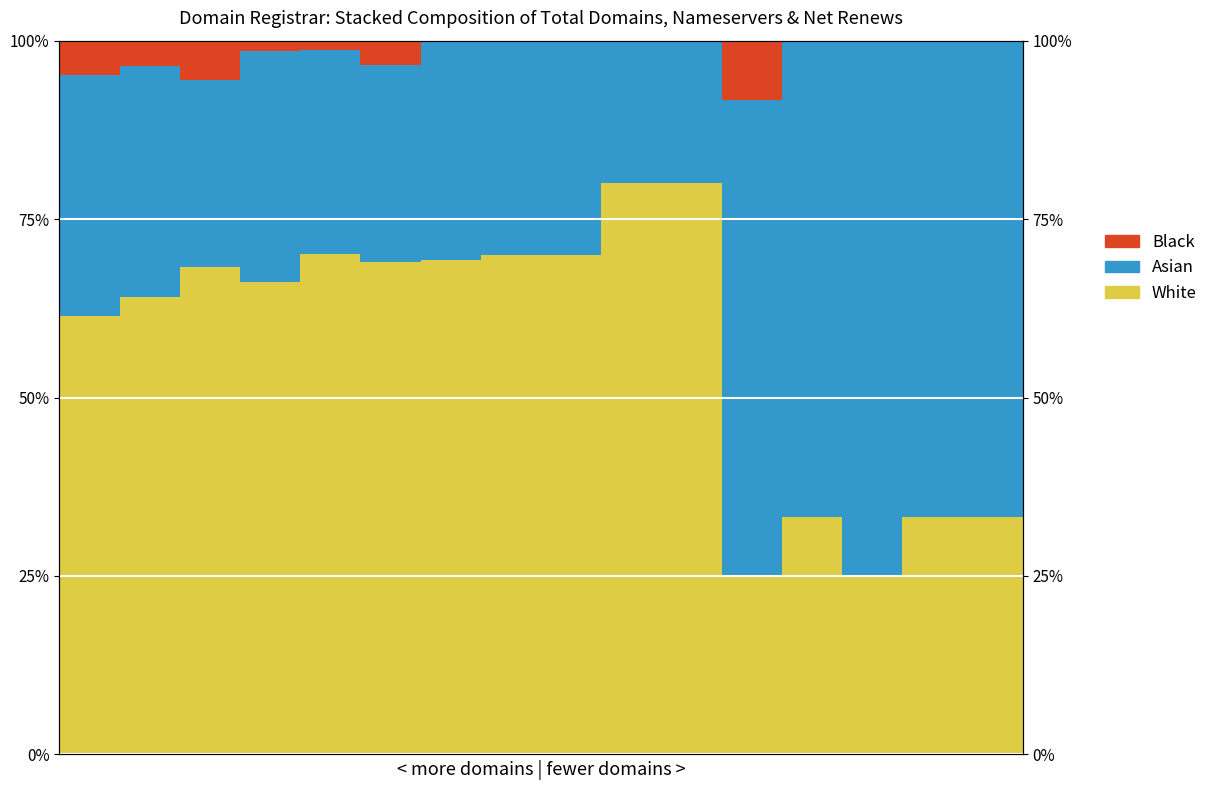

Which series has the largest total across all categories?

White